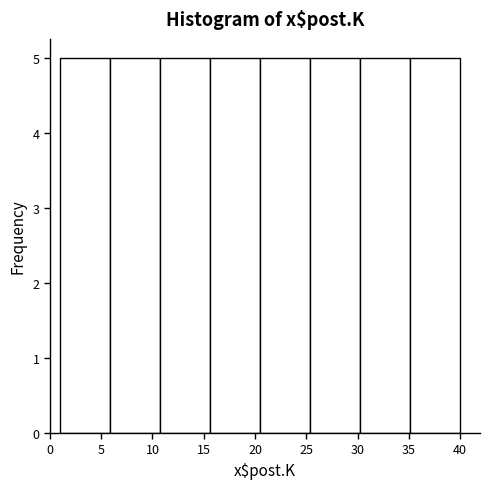

Reading left to right, transcribe this chart: for each bar, give the range it covers on the x-axis and its height. Neither the bar edges nor the heights are printed on the chart, so give them approximately, as read against the axes.

1.0 to 6.0: 5
6.0 to 11.0: 5
11.0 to 15.5: 5
15.5 to 20.5: 5
20.5 to 25.5: 5
25.5 to 30.5: 5
30.5 to 35.0: 5
35.0 to 40.0: 5